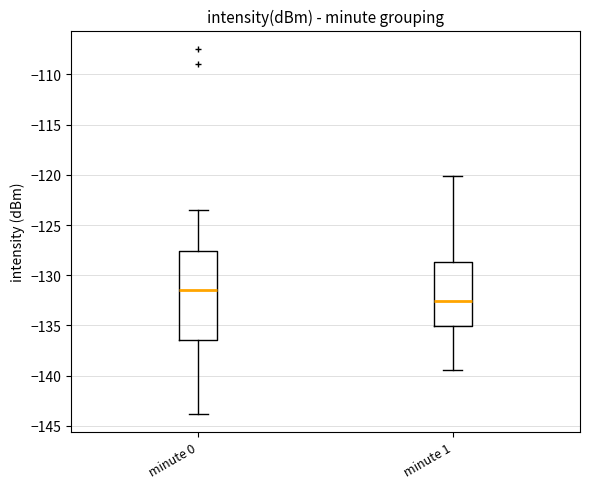

Which box's median line is the highest?

minute 0